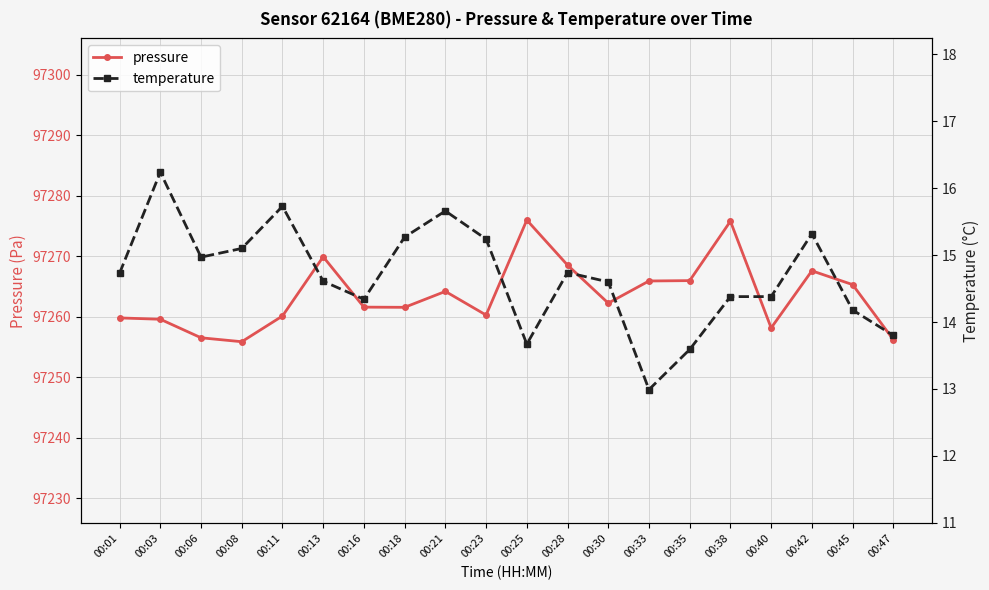

Between 00:40 and 00:38, which is larger?

00:38